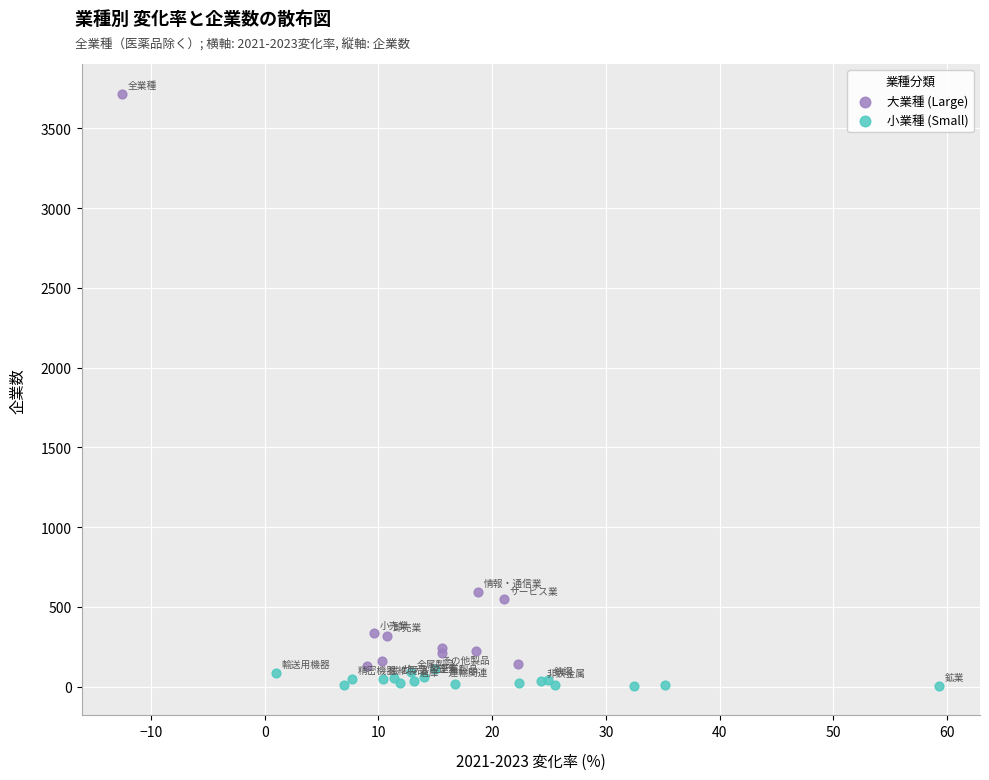

What are all the series names shown in the legend?

大業種 (Large), 小業種 (Small)